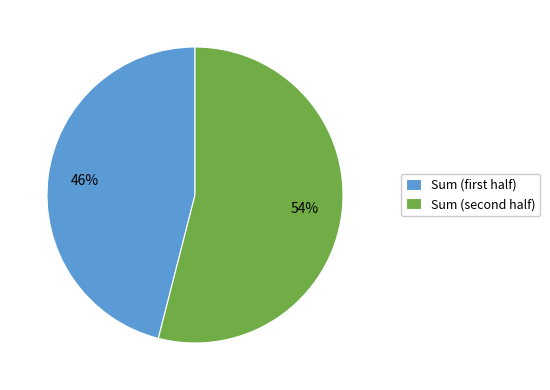

To the nearest percent, what is the average slice percentage?

50%